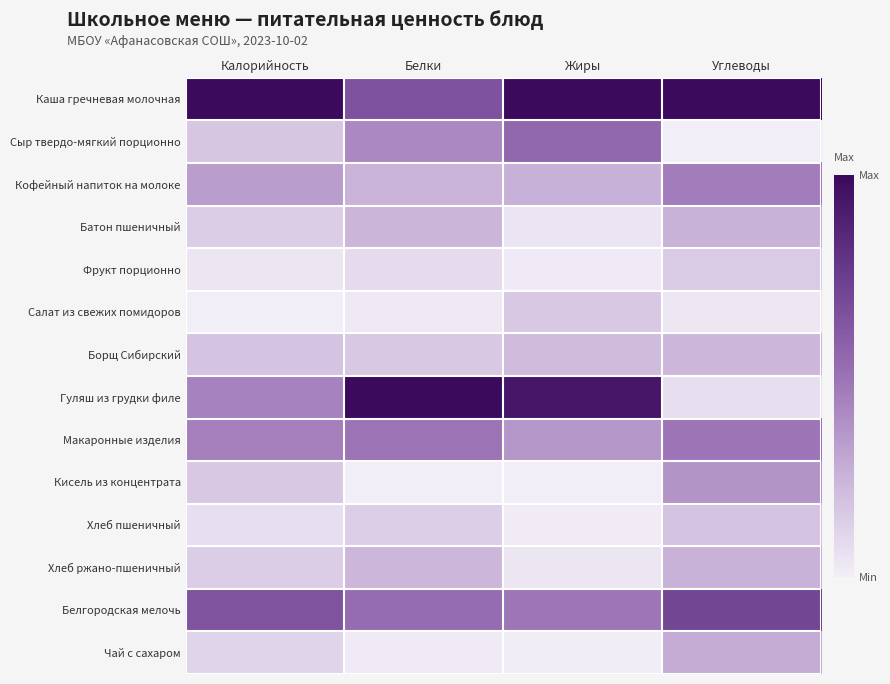

Between Калорийность and Жиры, which is larger?

Калорийность